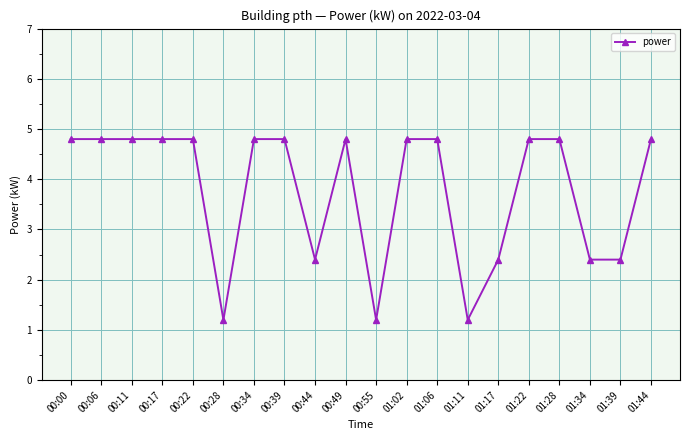

At which label does the data first exceed 4?

00:00